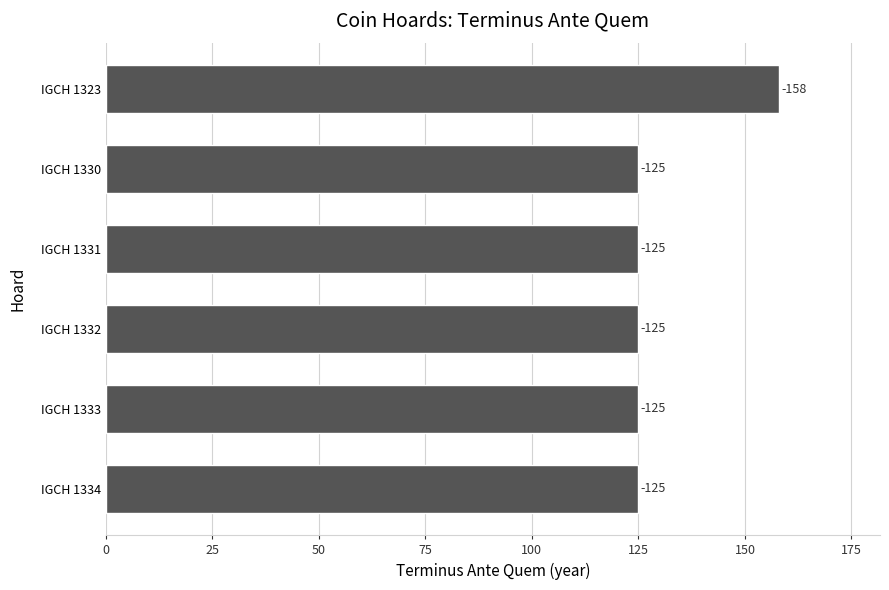

What is the smallest value displayed?

125